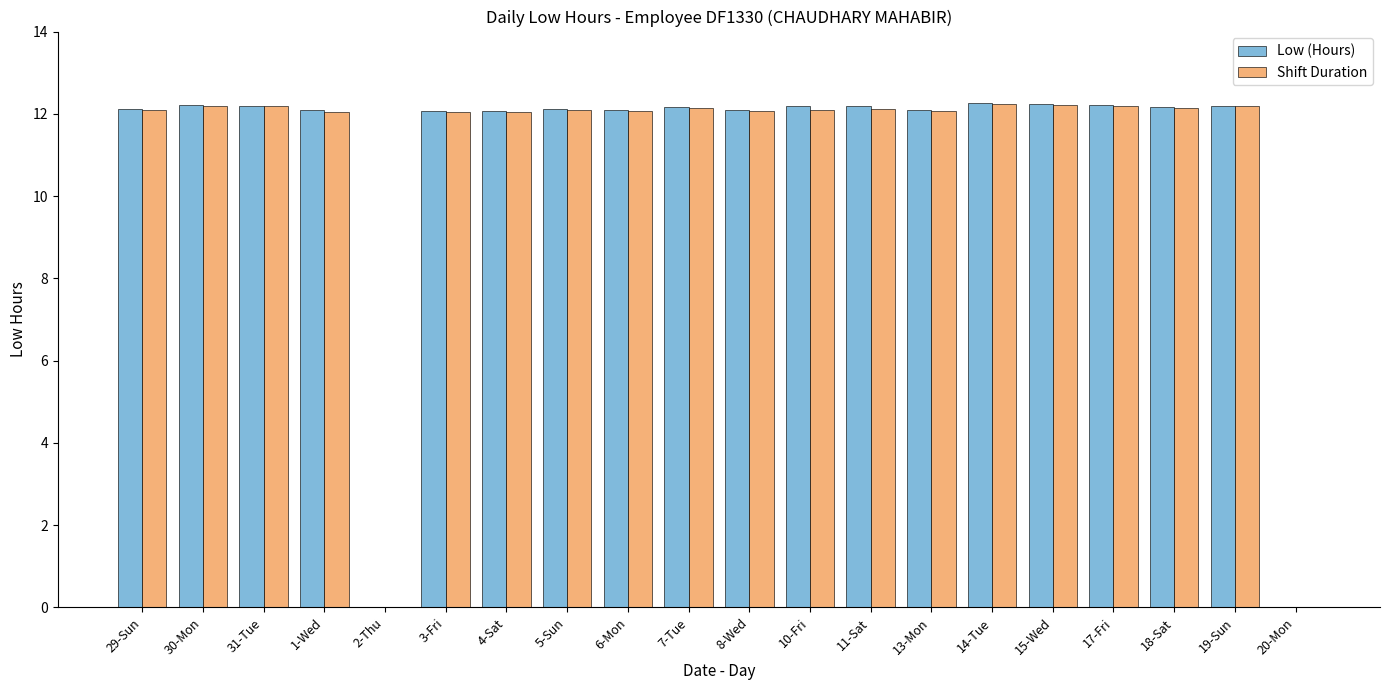

The value of Low (Hours) at 8-Wed is 12.1. True or false?

True